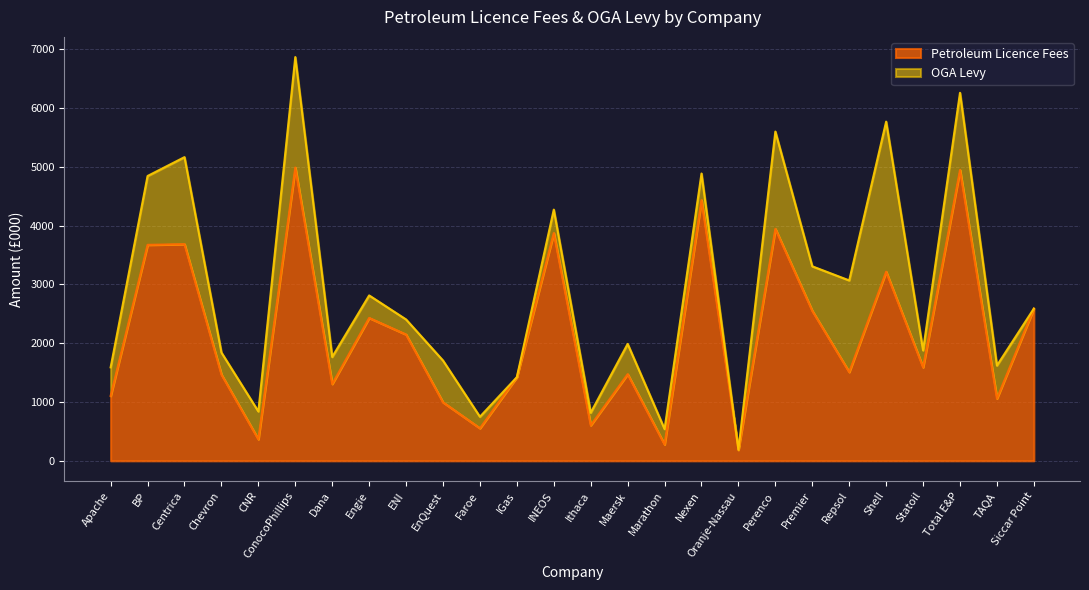

What is the maximum value for Petroleum Licence Fees?

4990